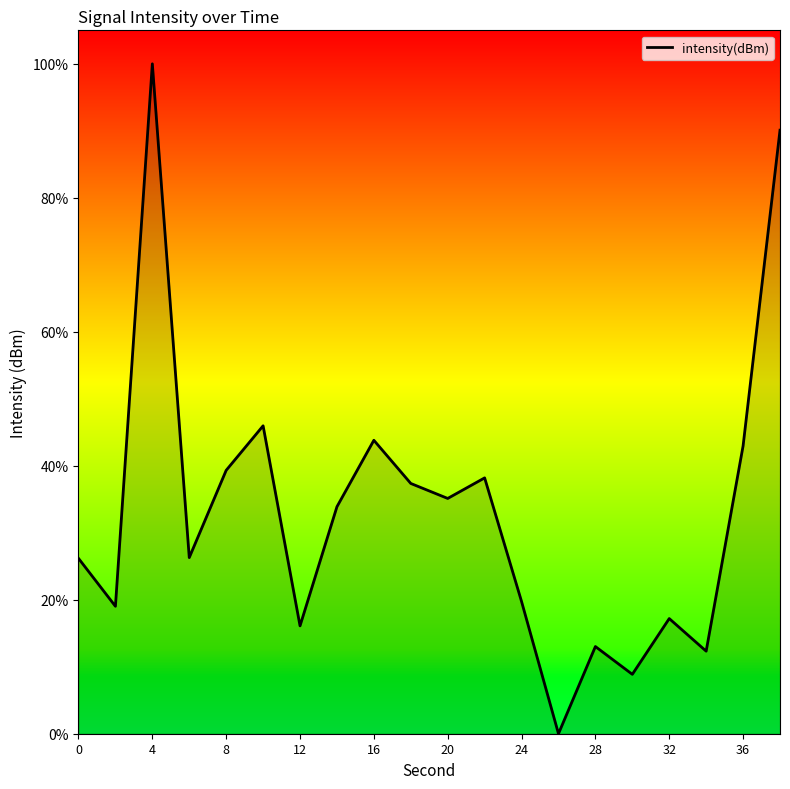

What is the difference between the maximum and minimum values?

100.0